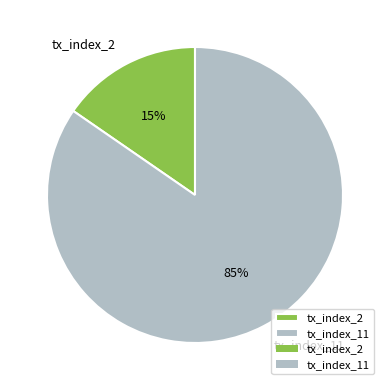

What percentage is the tx_index_11 slice, to the nearest percent?

85%